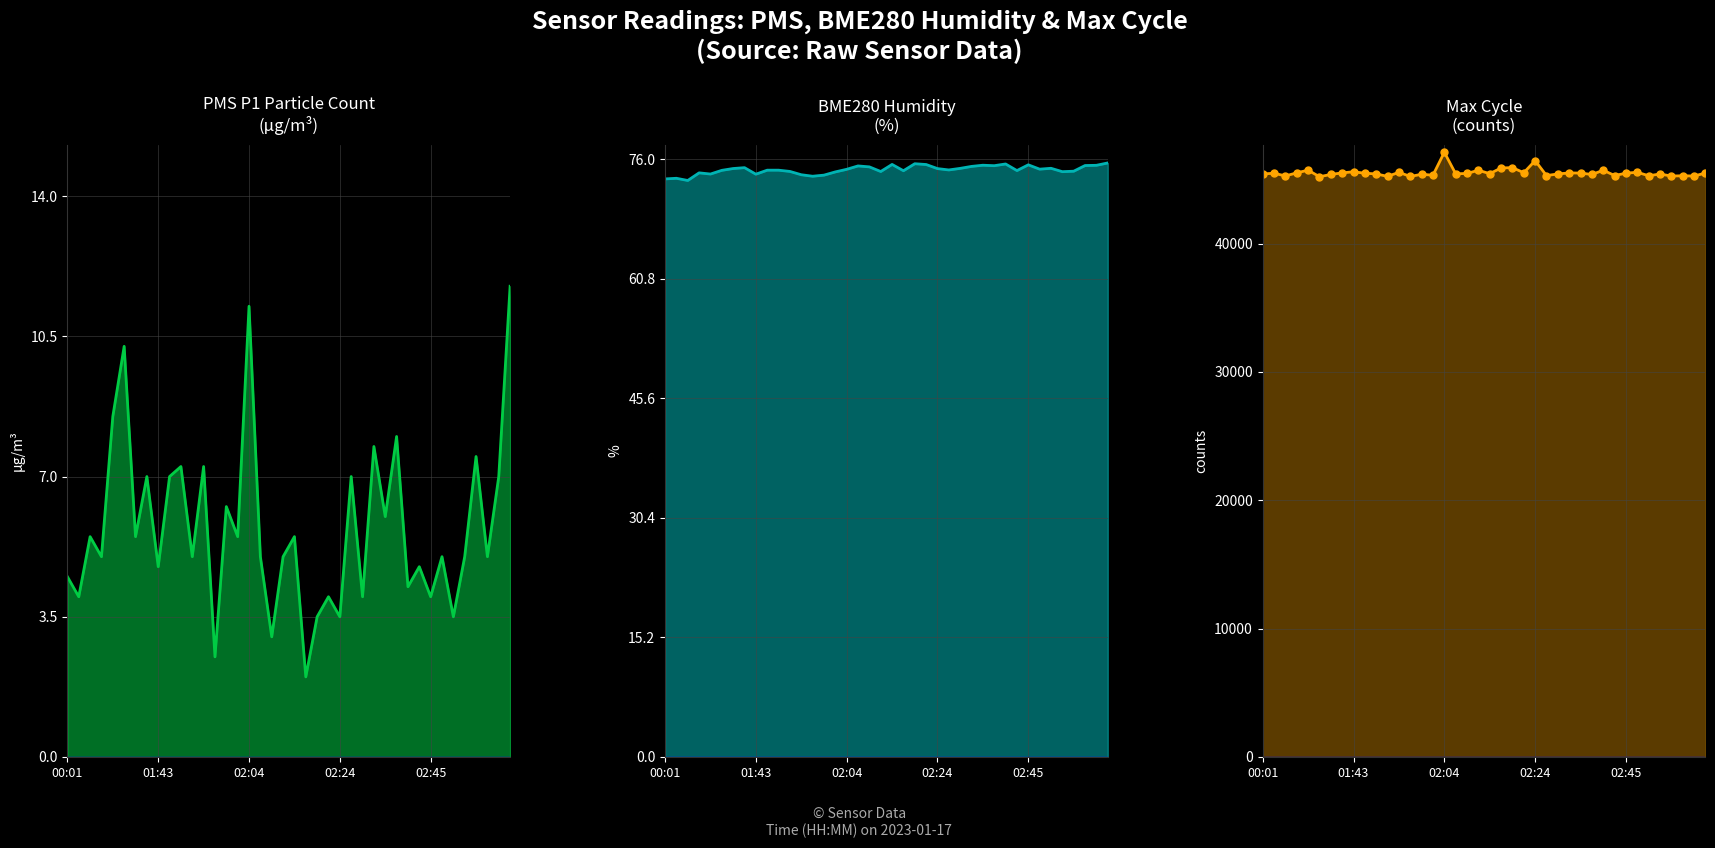

What is the sum of the PMS_P1 values at 12 and 8?

12.0